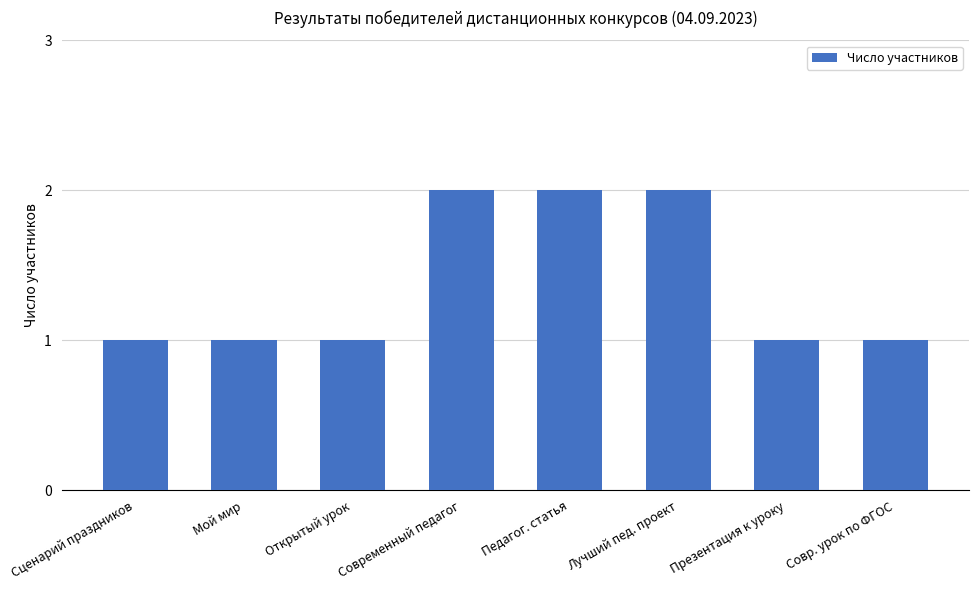

How many distinct data groups are displayed?

1